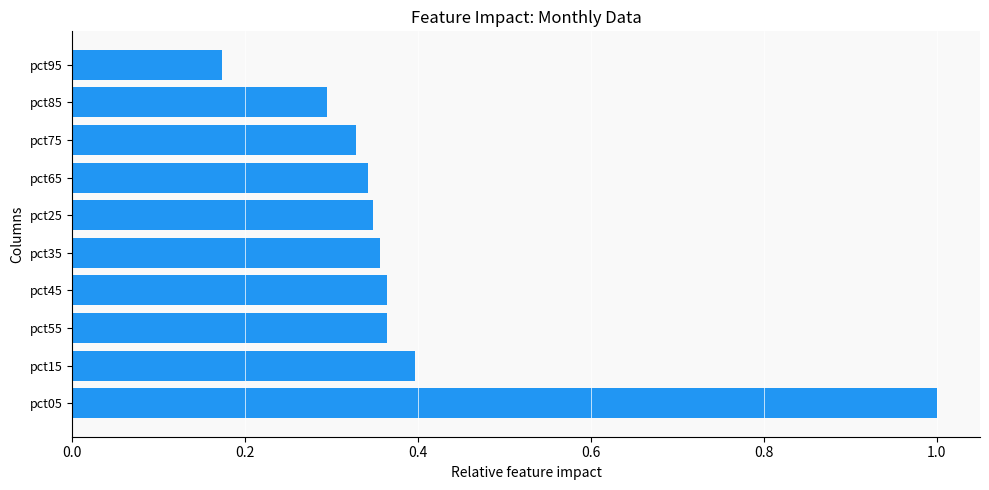

Is it true that the value at pct25 is 0.3?

True